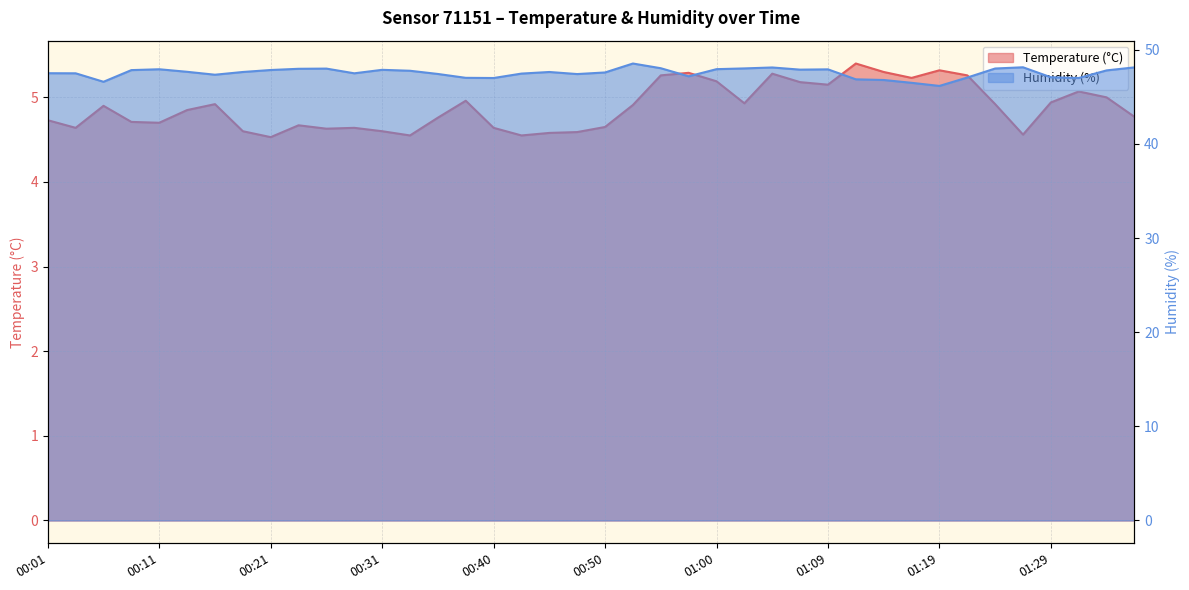

What is the minimum value shown in the chart?

4.5